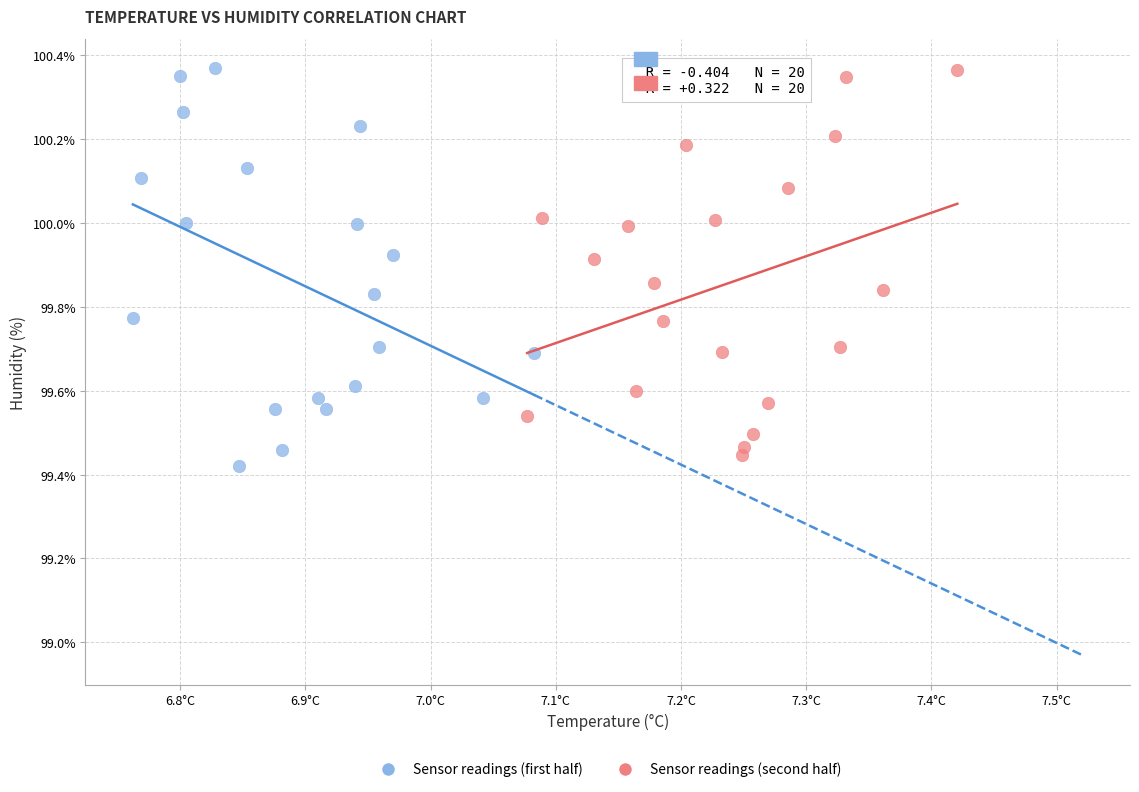

What are all the series names shown in the legend?

Sensor readings (first half), Sensor readings (second half)